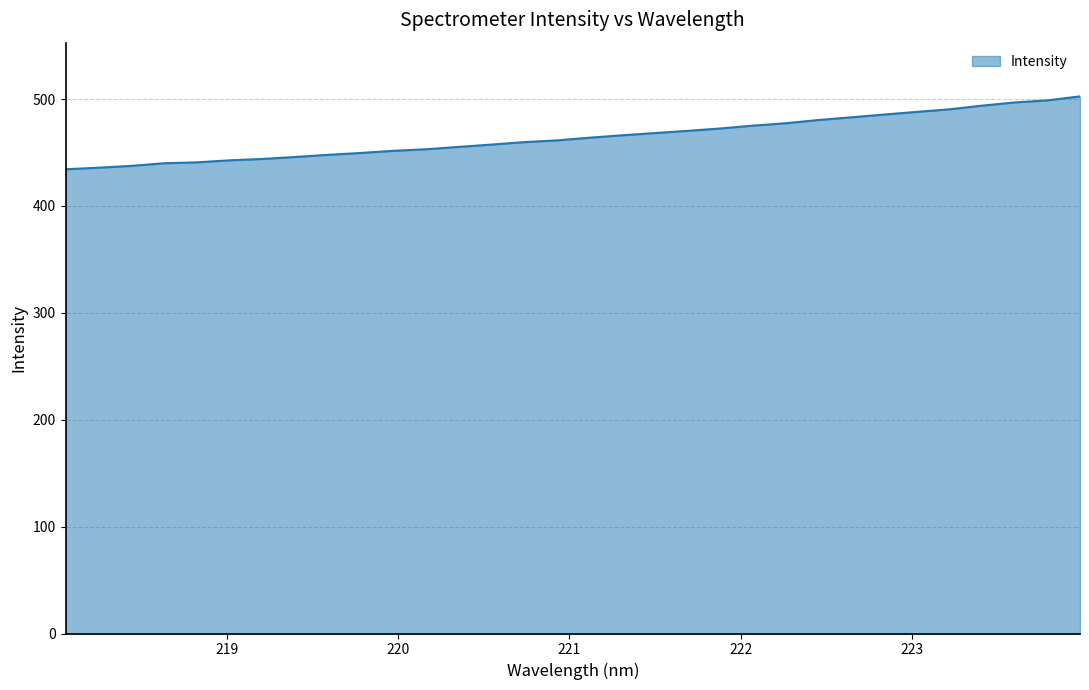

What is the greatest value displayed?

502.5